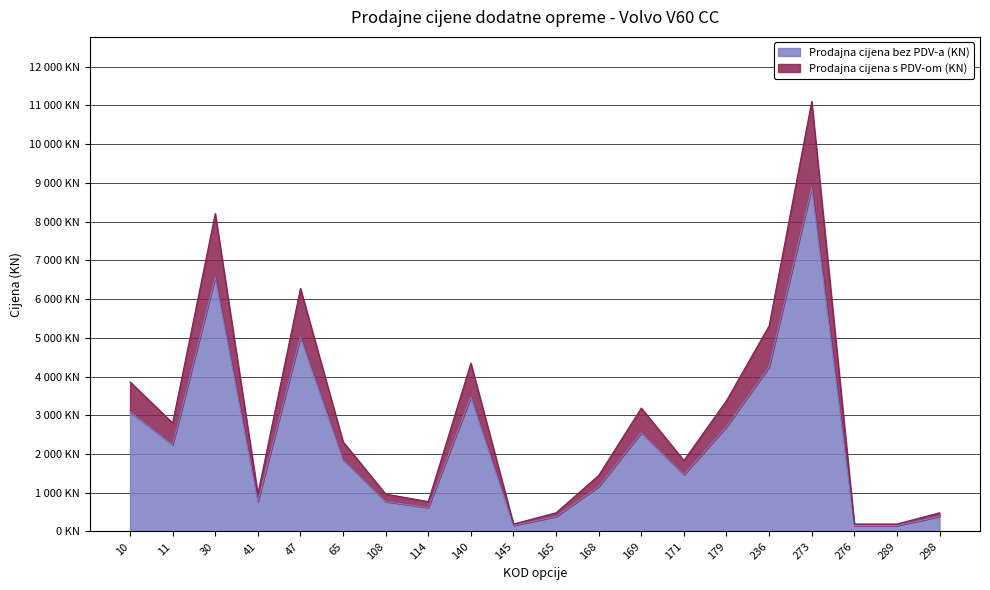

Is the value of Prodajna cijena s PDV-om (KN) at 145 greater than the value of Prodajna cijena bez PDV-a (KN) at 41?

No